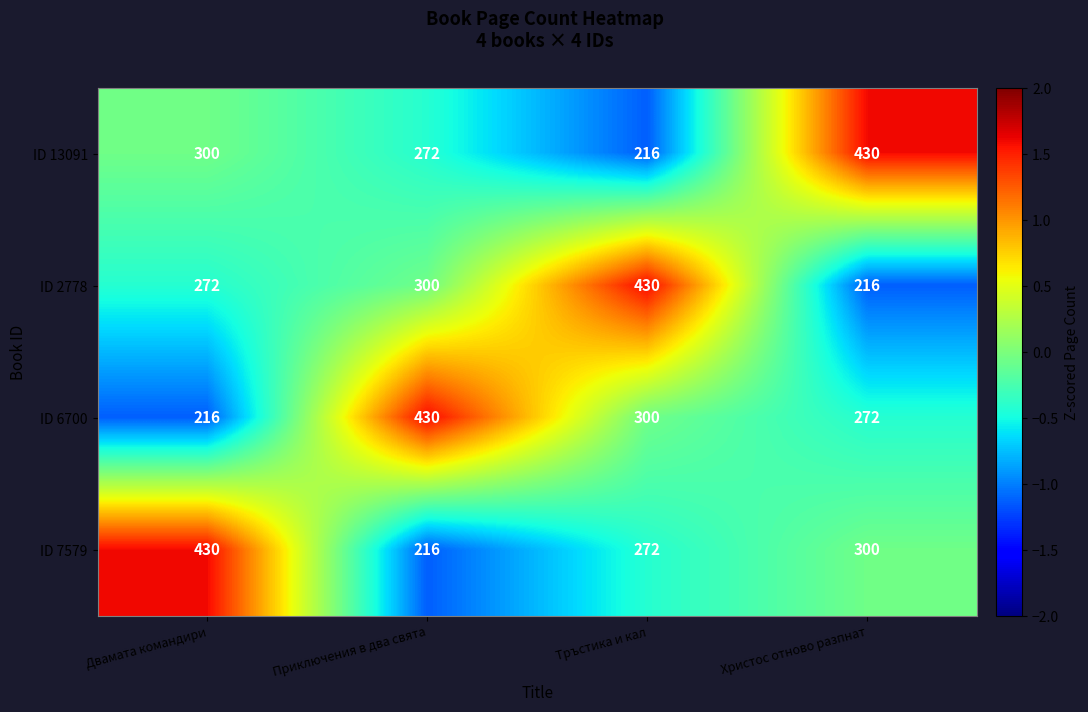

What is the smallest value displayed?

216